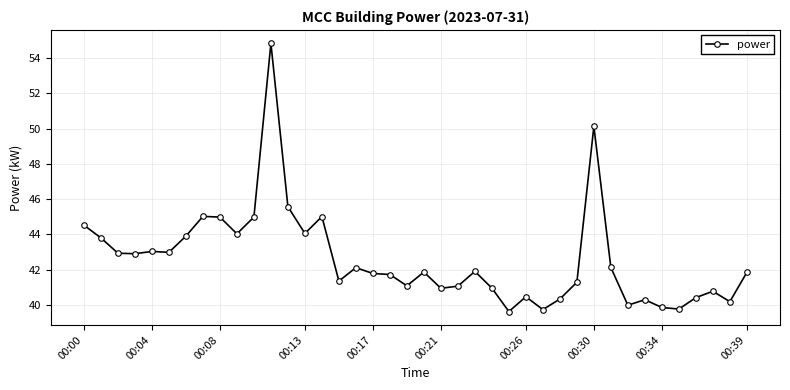

Does the chart have visible grid lines?

Yes